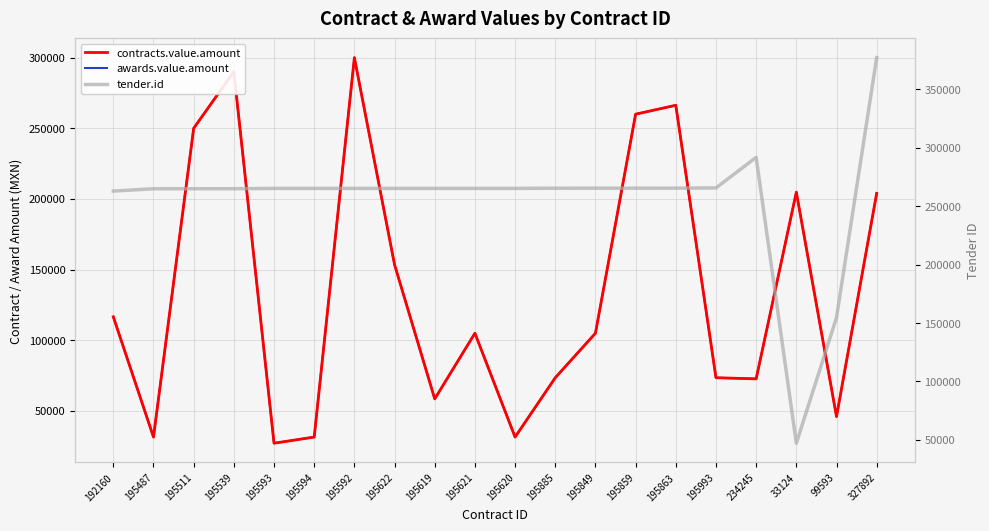

What is the greatest value displayed?

377180.0